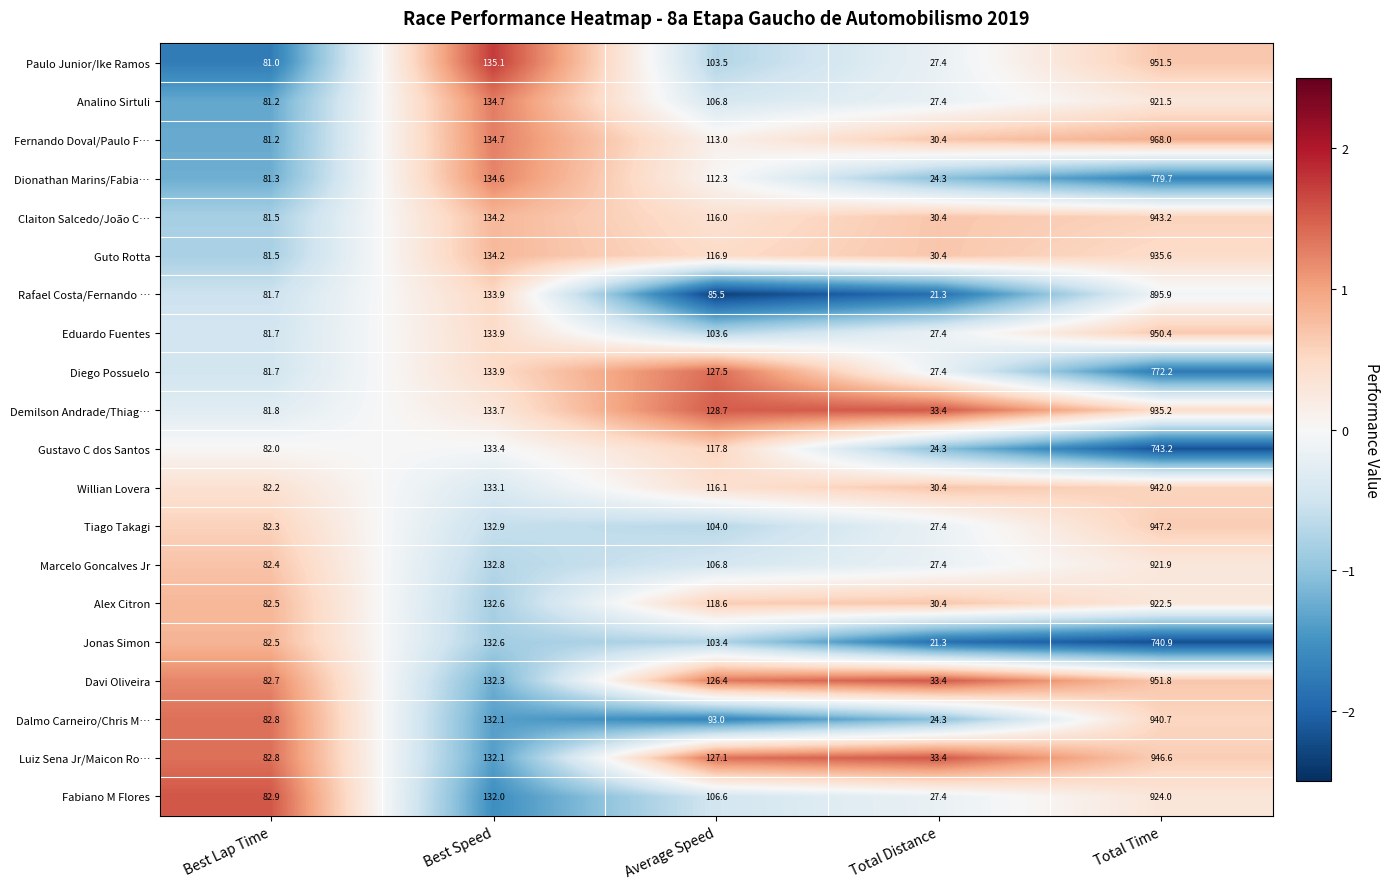

Where does the Luiz Sena Jr/Maicon Ro… series first go above 127?

Best Speed